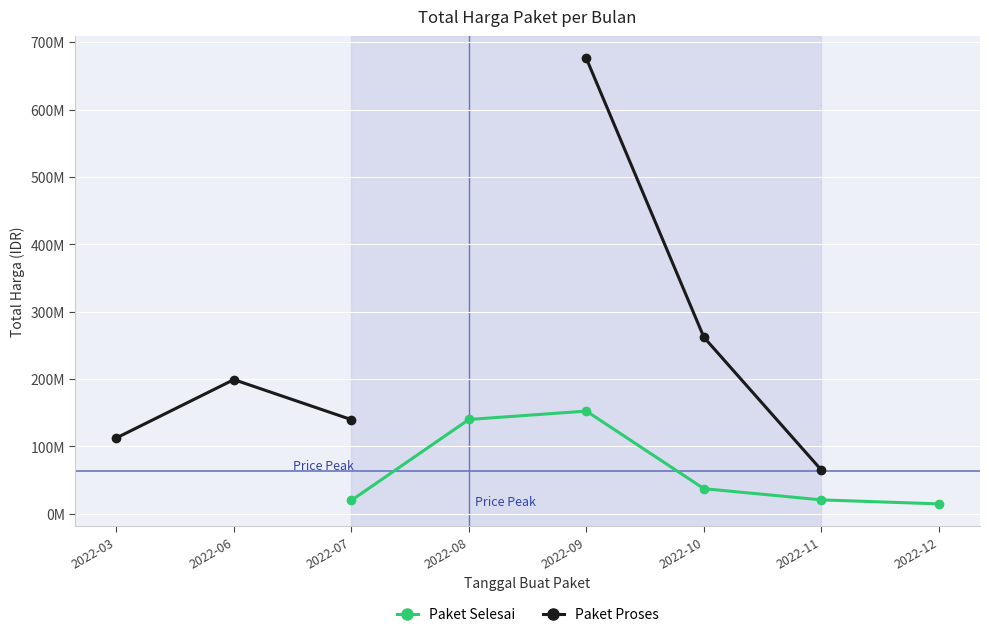

True or false: Paket Proses has more than 1 interior local peaks.

False